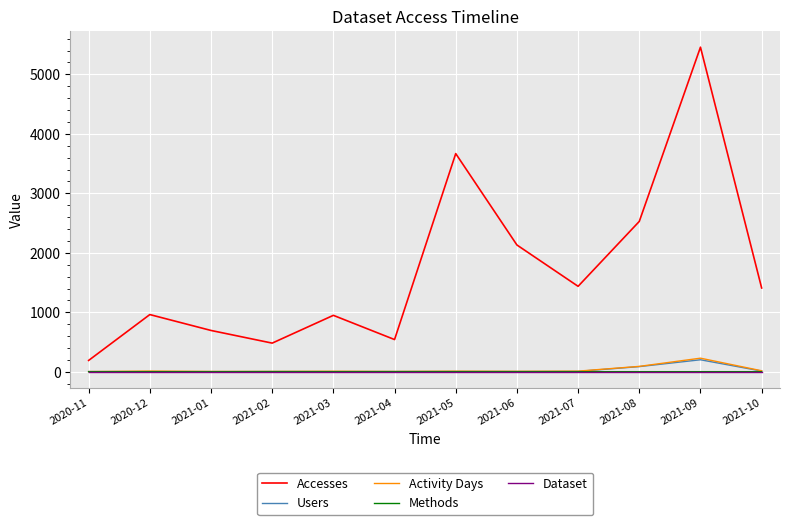

At how many categories does at least one series exceed 431?

11